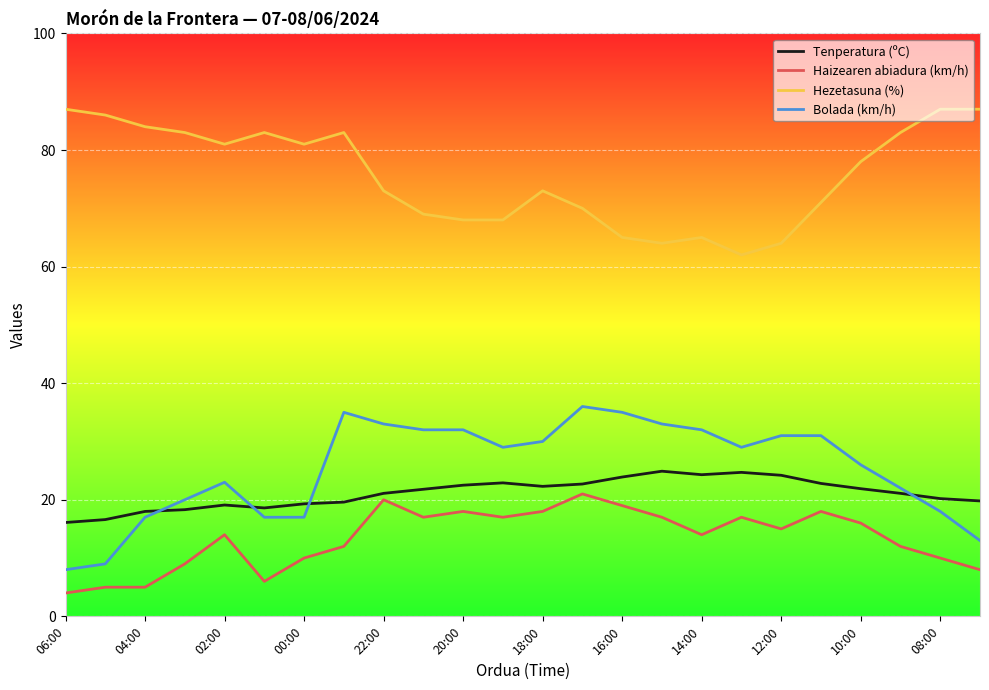

True or false: Hezetasuna (%) and Tenperatura (ºC) cross at least once.

False